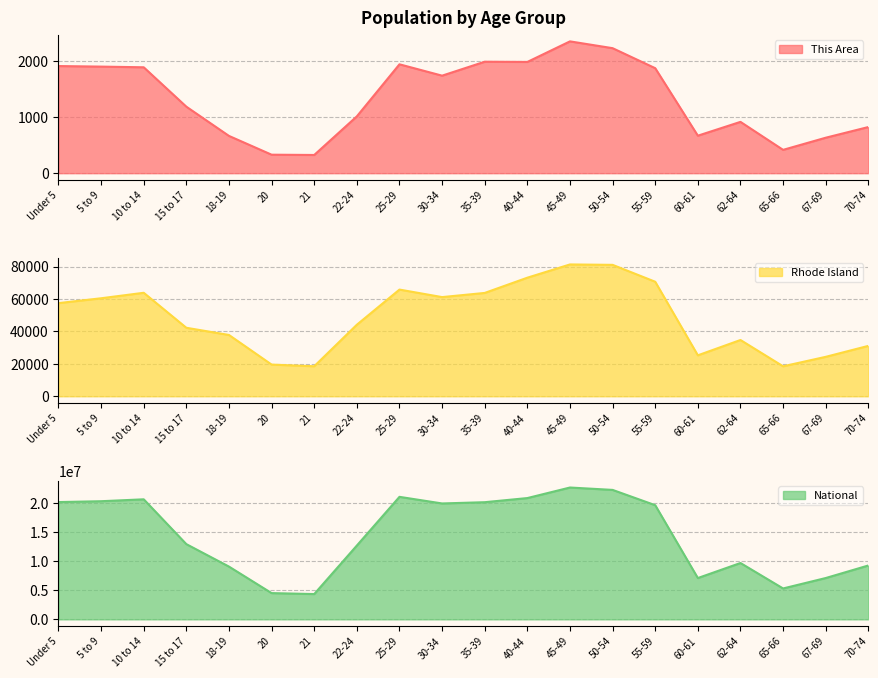

How many data points does each series have?

20